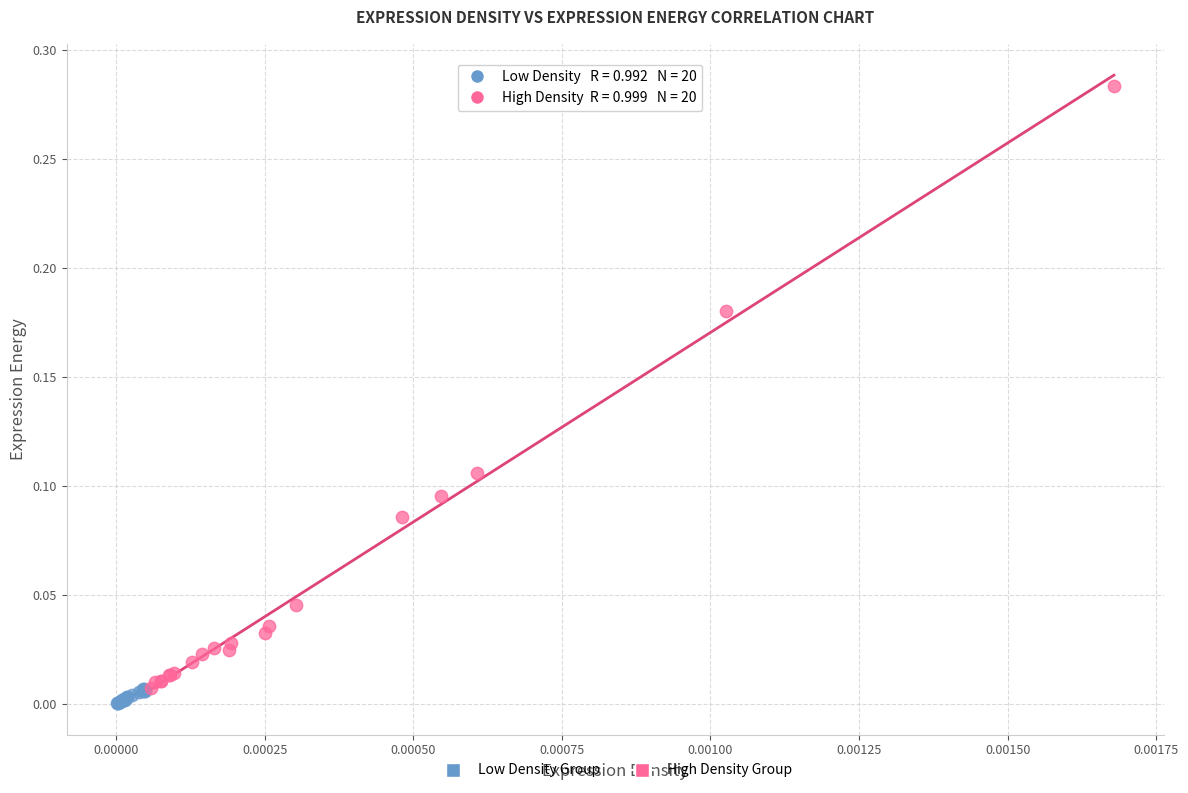

Which series has the largest Y range (max minus min)?

High Density Group